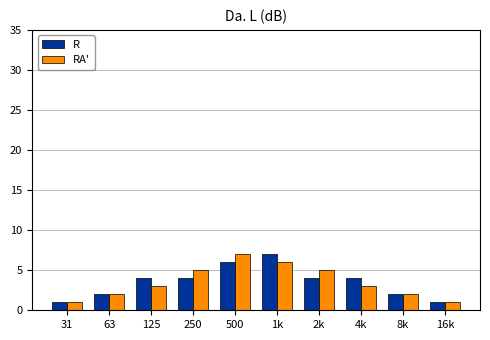

Reading left to right, list all the values displayed in this chart.

R: 1	2	4	4	6	7	4	4	2	1
RA': 1	2	3	5	7	6	5	3	2	1